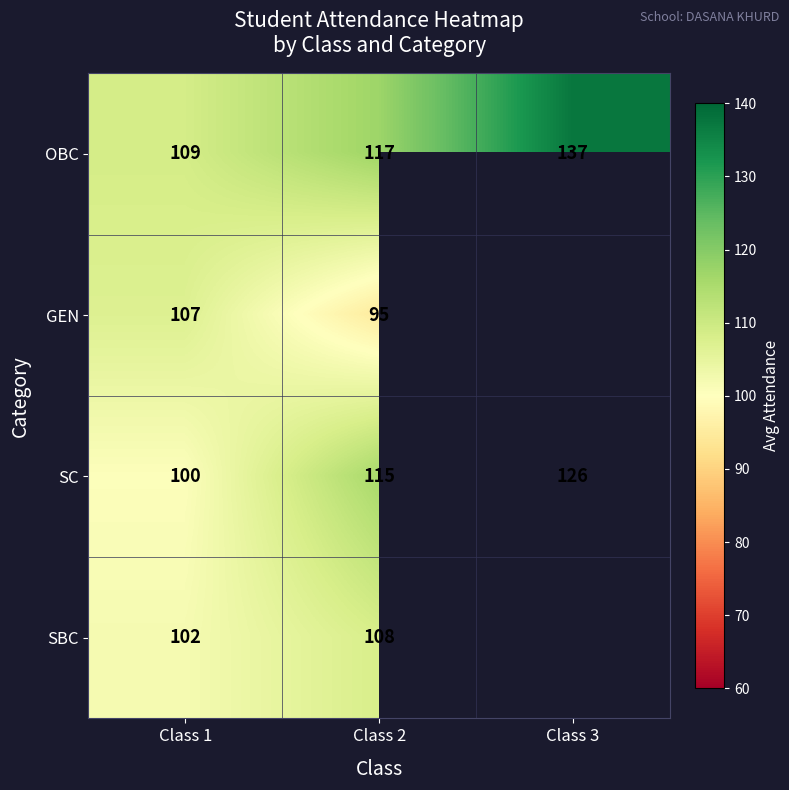

Rank the series at Class 2 from lowest to highest value.

GEN, SBC, SC, OBC